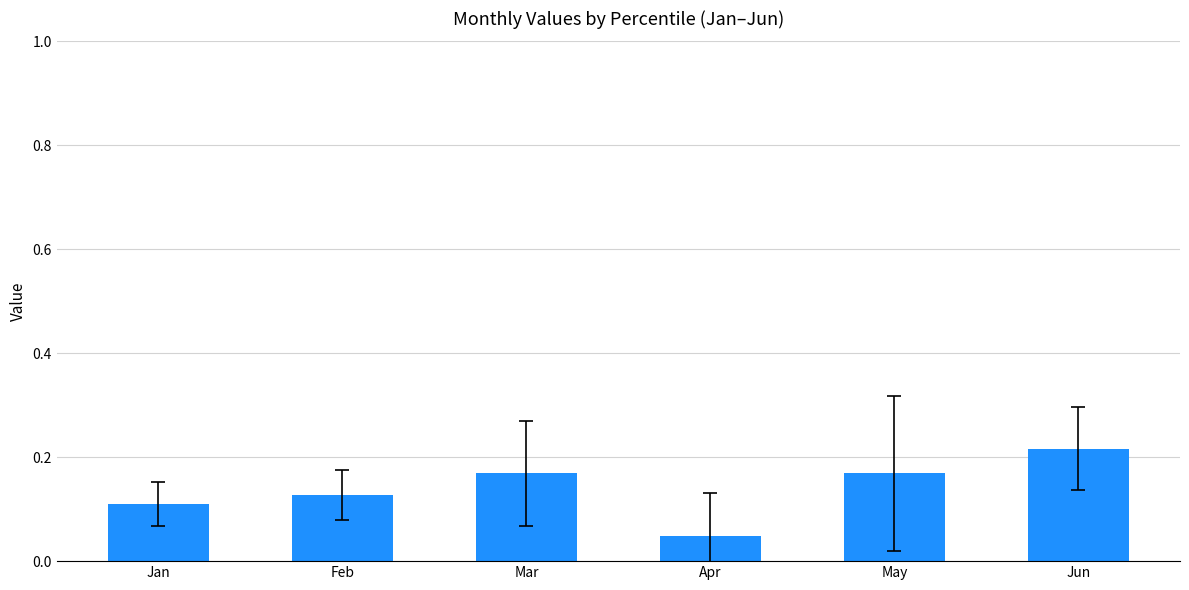

True or false: the data shows 0.2 at Feb.

False